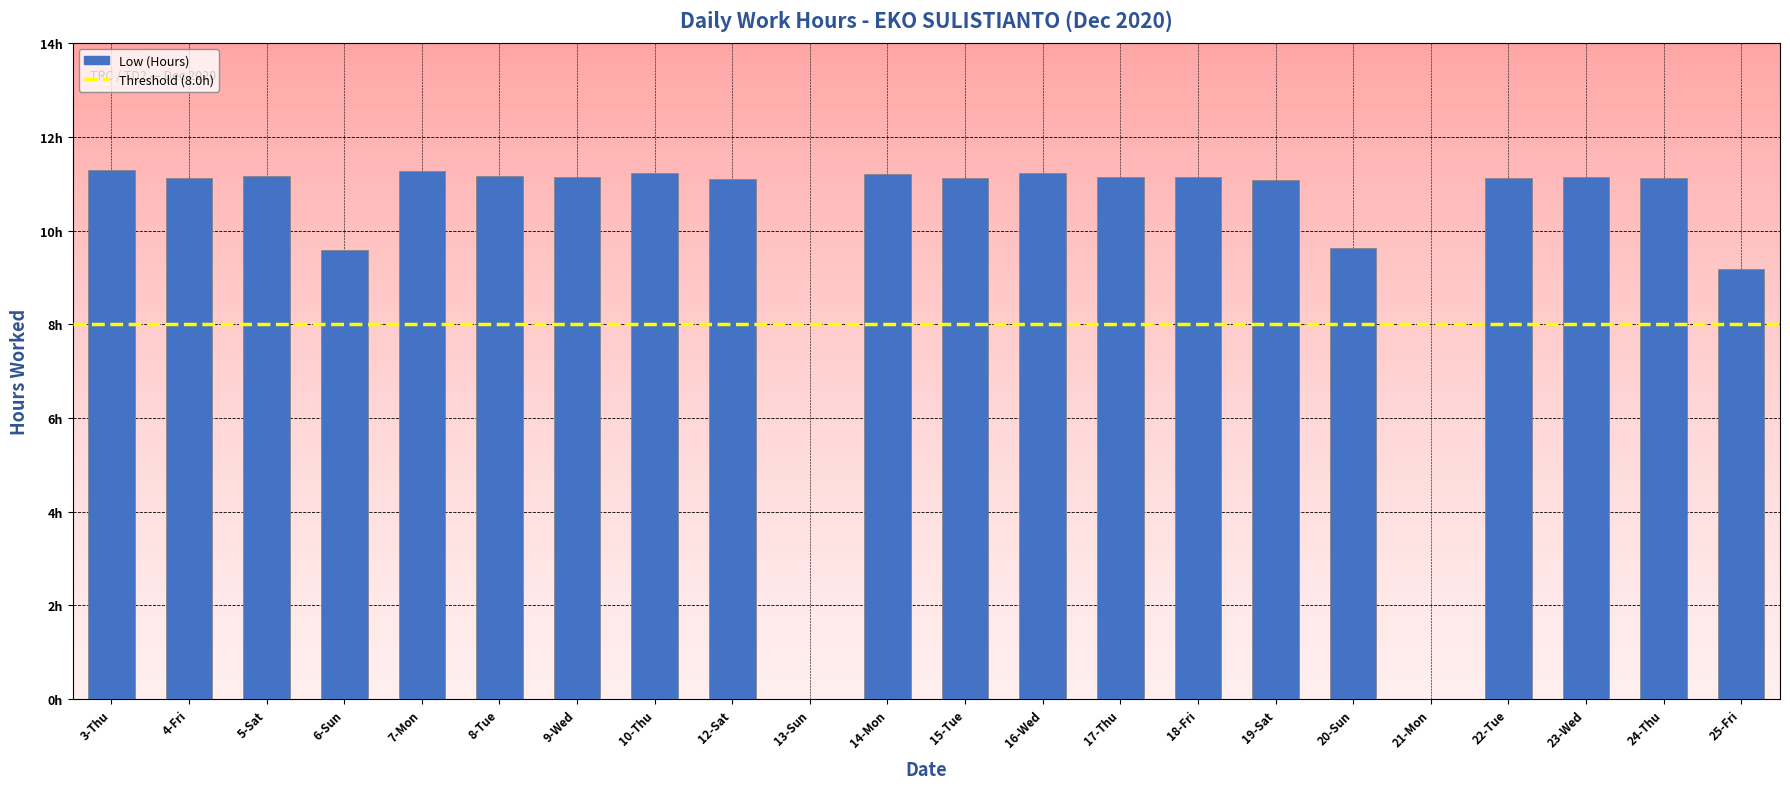

Rank the categories by value from lowest to highest.

13-Sun, 21-Mon, 25-Fri, 6-Sun, 20-Sun, 19-Sat, 12-Sat, 15-Tue, 4-Fri, 22-Tue, 24-Thu, 9-Wed, 17-Thu, 23-Wed, 18-Fri, 5-Sat, 8-Tue, 14-Mon, 10-Thu, 16-Wed, 7-Mon, 3-Thu